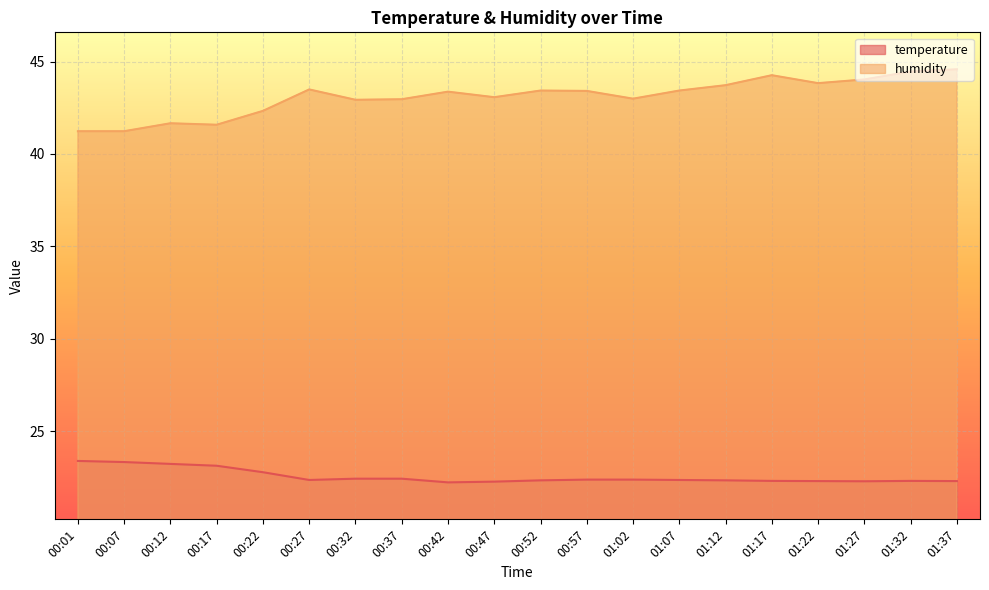

At which category does the chart reach its minimum across all series?

00:42